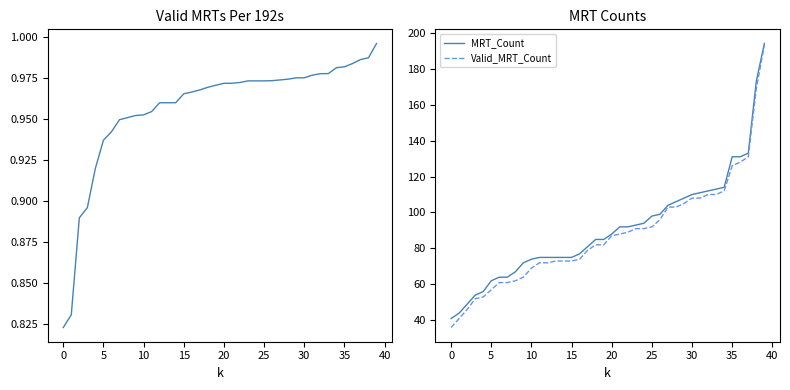

What is the total value across all series at 16?

152.0